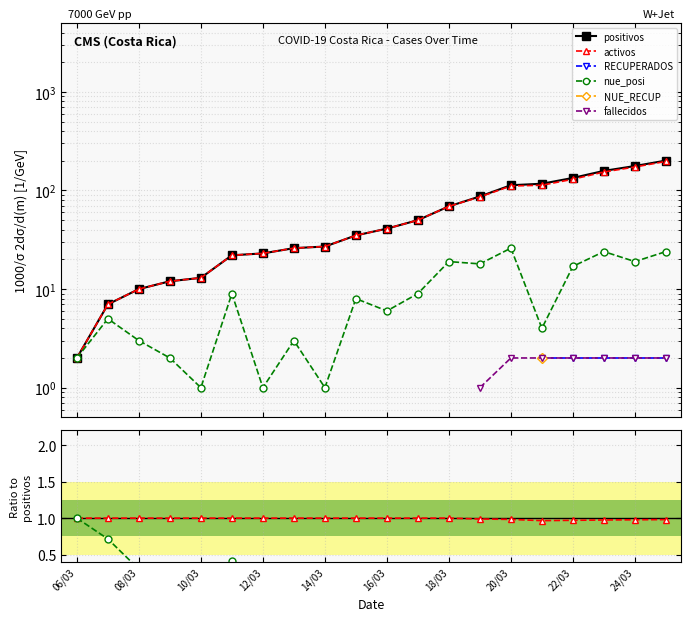

Which series changed the most between 08/03 and 18?

positivos